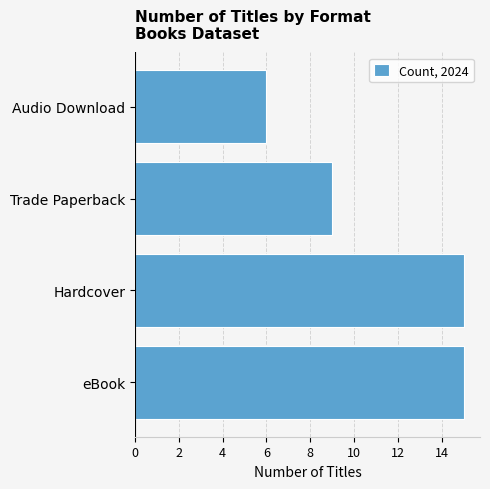

What is the maximum value shown in the chart?

15